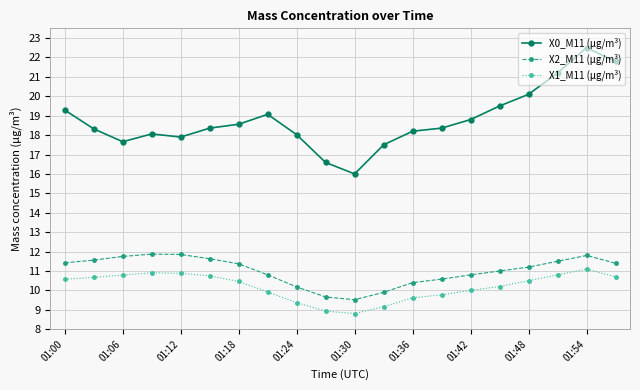

True or false: X2_M11 (μg/m³) and X1_M11 (μg/m³) intersect in this chart.

False